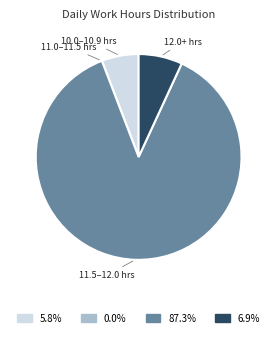

Is there any slice that represents more than half of the pie?

Yes